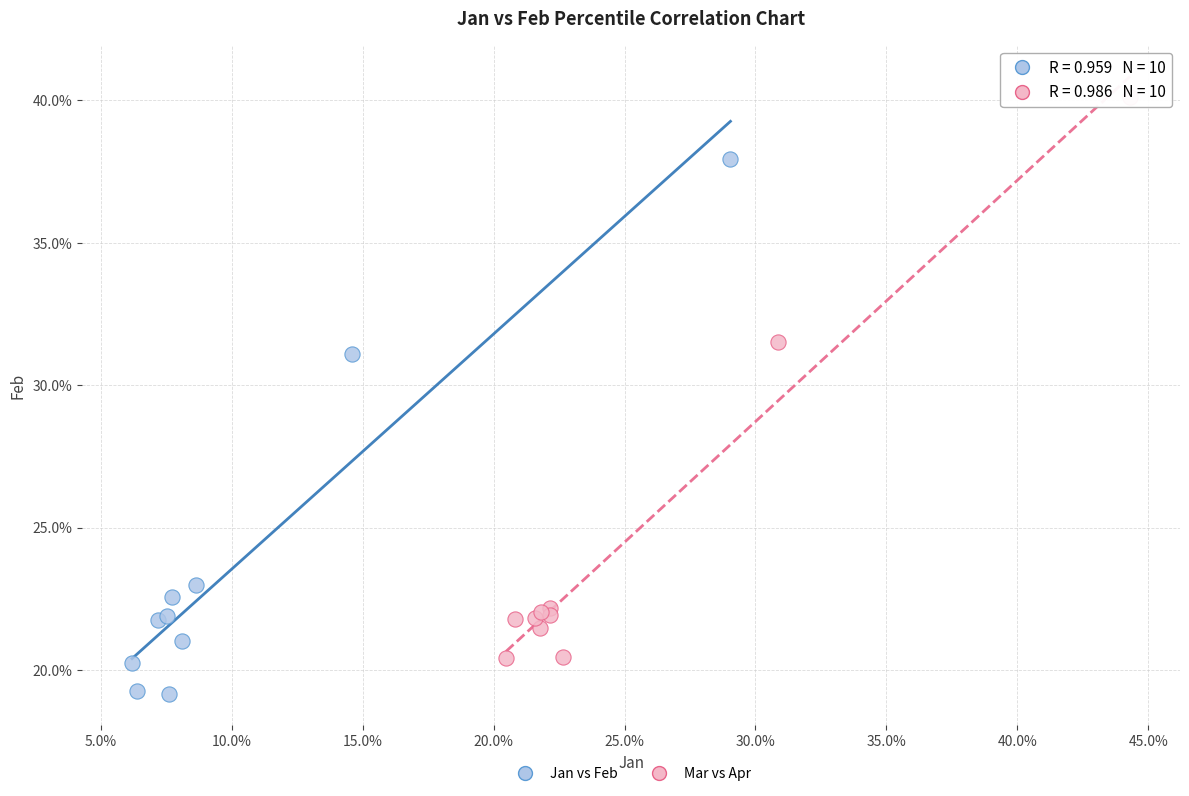

Which series has the widest spread of Y values?

Mar vs Apr